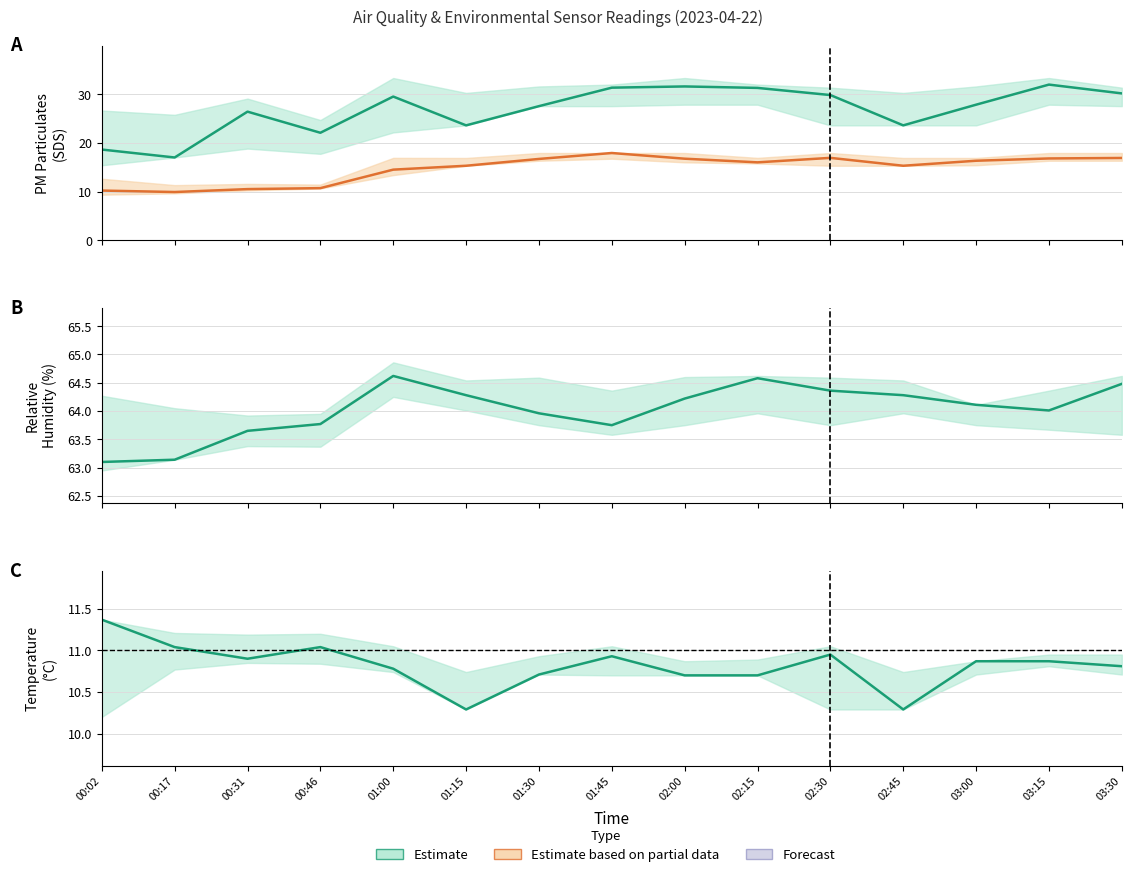

What is the minimum value for SDS_P1 (Estimate)?

17.0